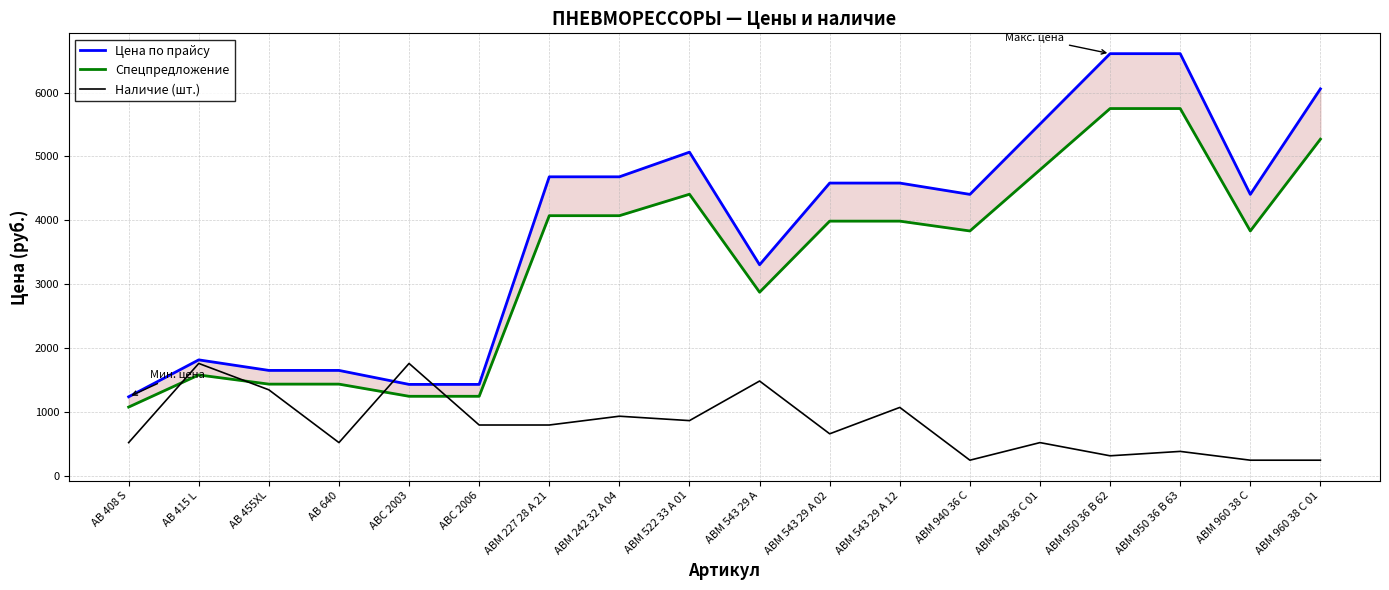

Rank the series at ABM 522 33 A 01 from highest to lowest value.

Цена по прайсу, Спецпредложение, Наличие (шт.)